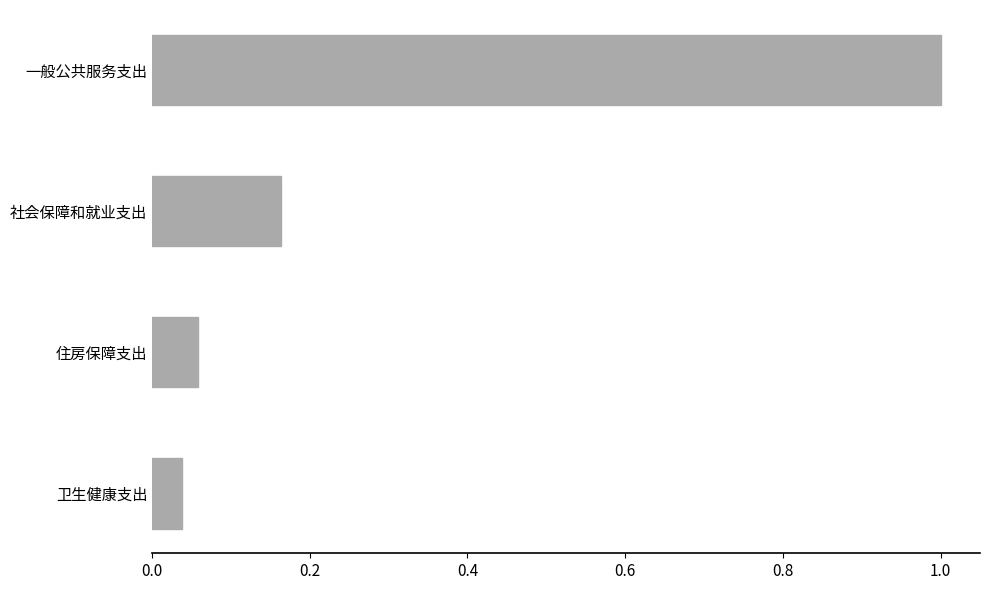

Rank the categories by value from lowest to highest.

卫生健康支出, 住房保障支出, 社会保障和就业支出, 一般公共服务支出